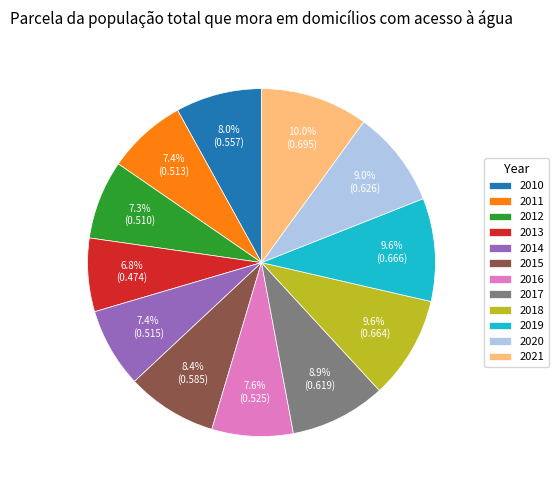

Which slice is the smallest?

2013